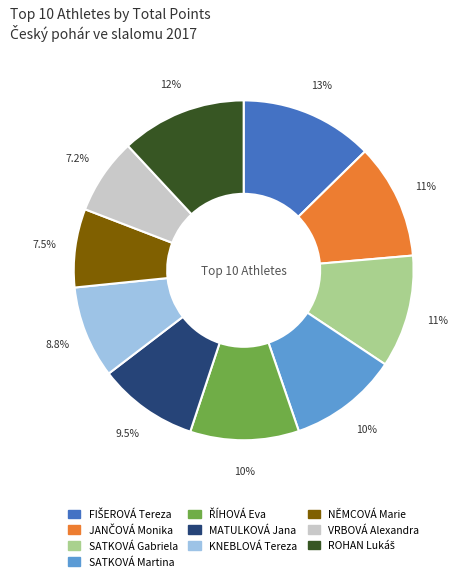

Is the sum of MATULKOVÁ Jana and SATKOVÁ Gabriela greater than half?

No